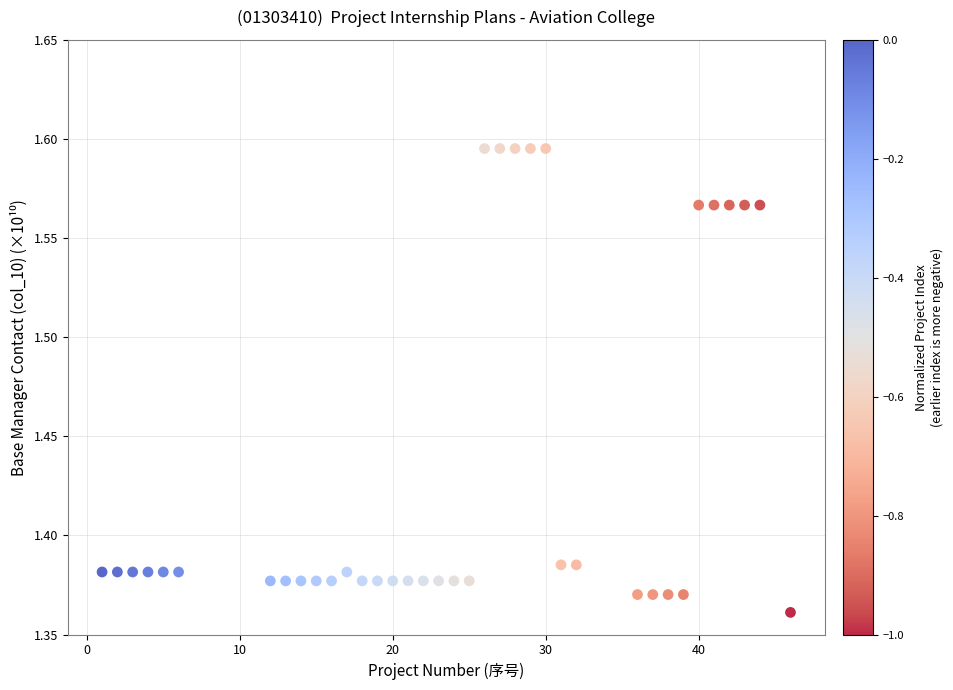

What is the range of X values (max minus min)?

45.0